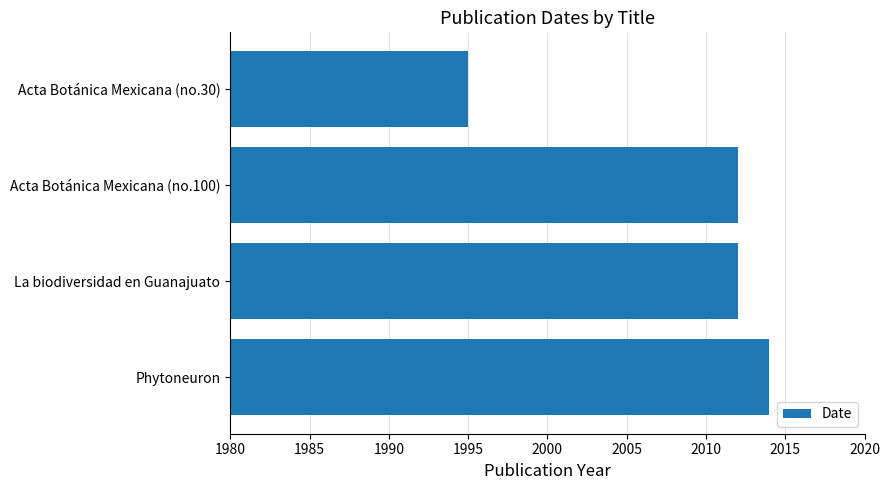

The value at Phytoneuron is 918. True or false?

False